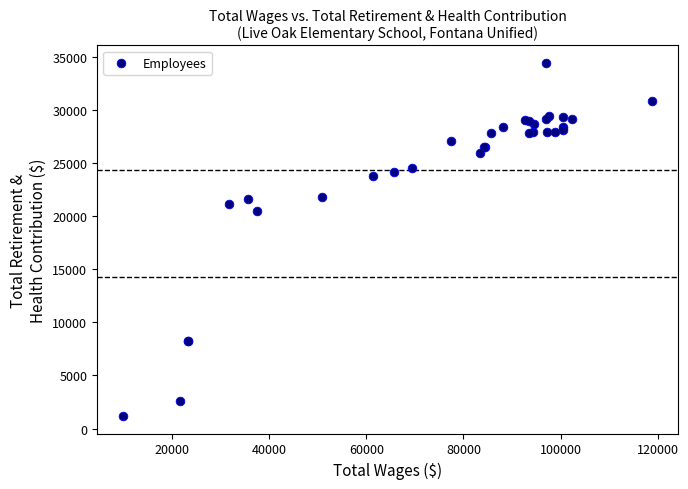

What Y value in the scatter plot is closest to 17796?

20451